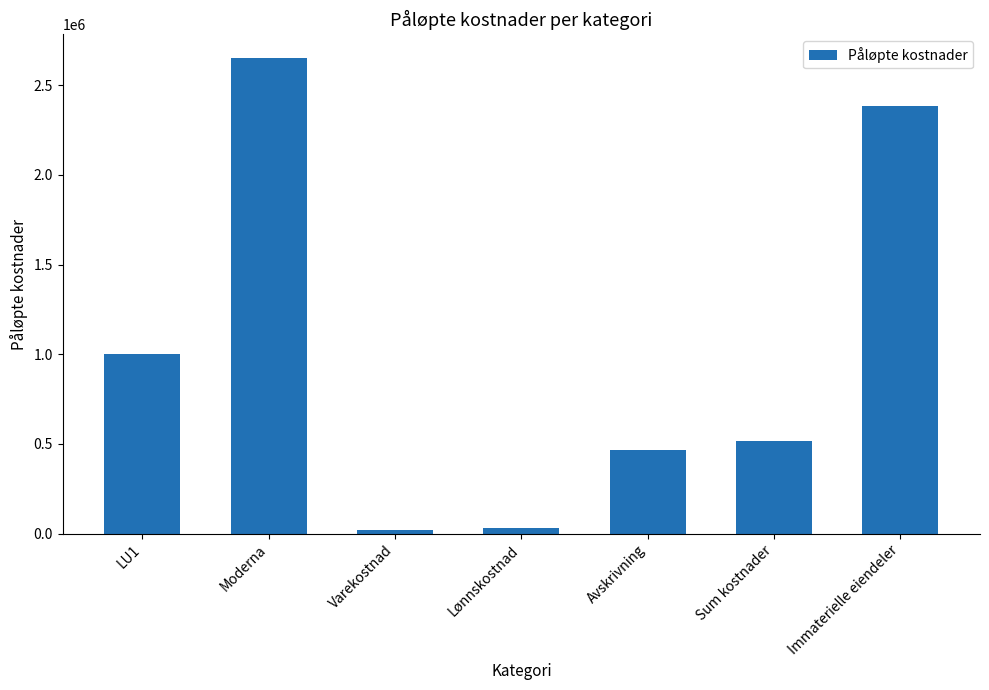

What is the maximum value shown in the chart?

2650000